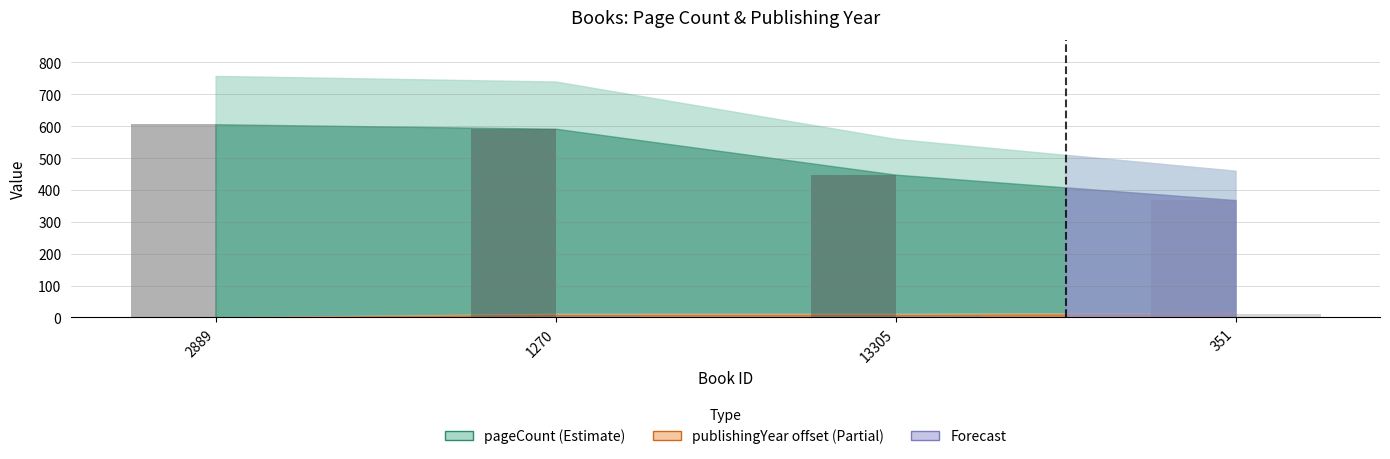

What is the total value across all series at 2889?

606